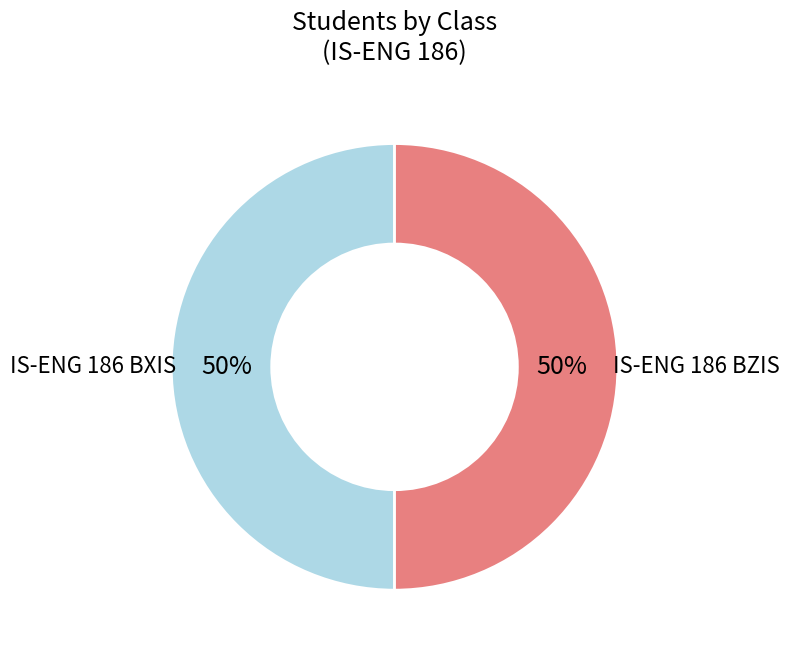

To the nearest percent, what is the average slice percentage?

50%